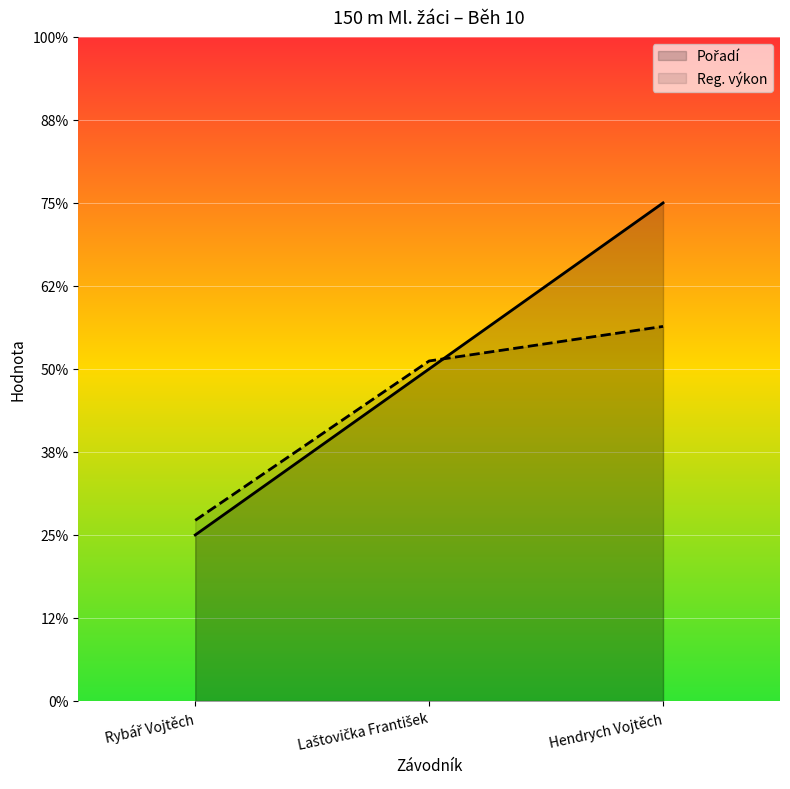

Which category has the highest value across all series?

Hendrych Vojtěch